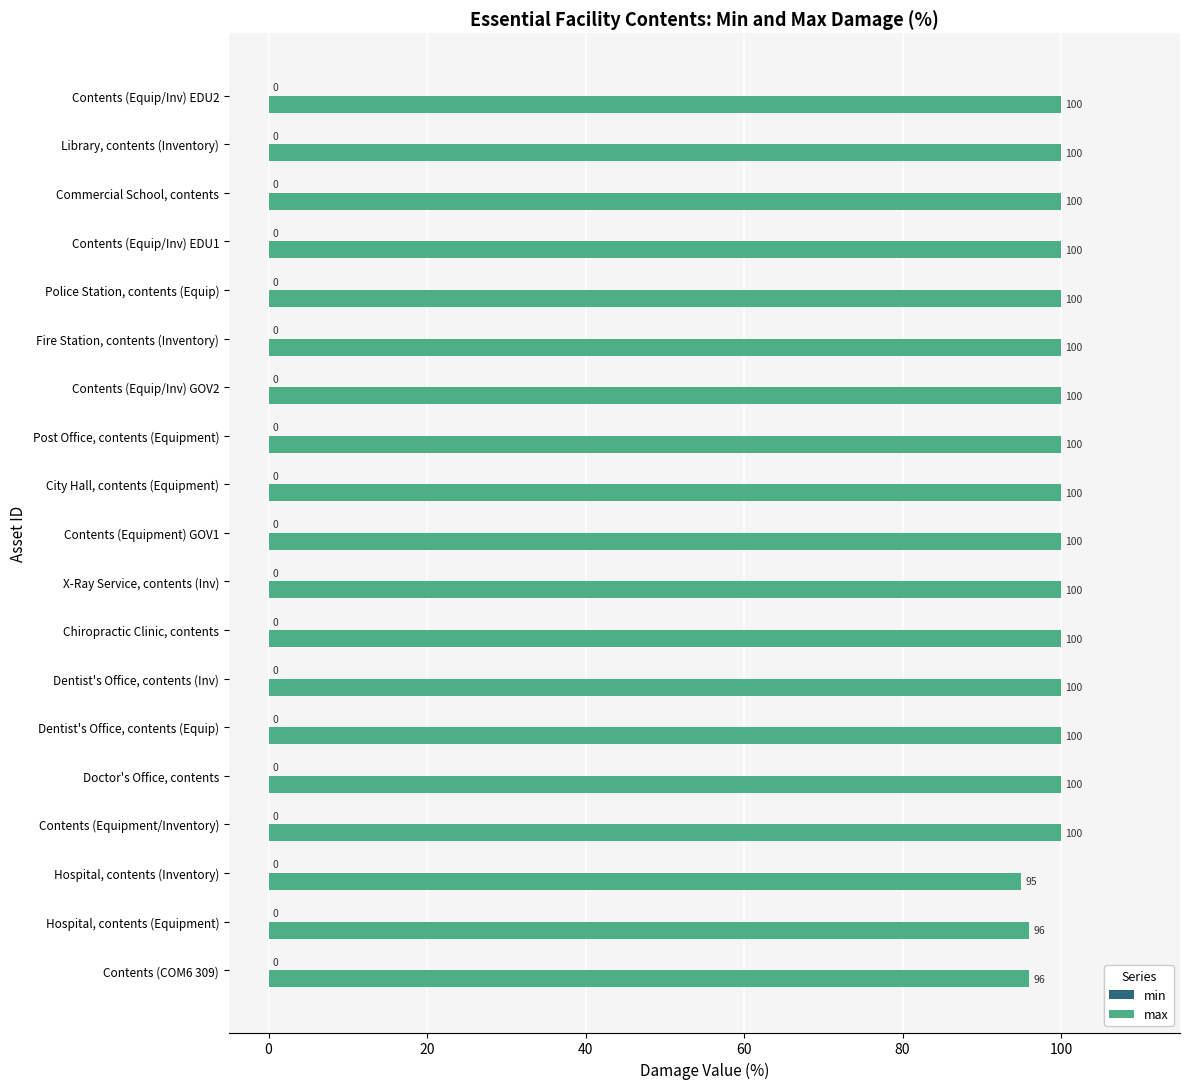

True or false: the data shows 100 at Chiropractic Clinic, contents.

True